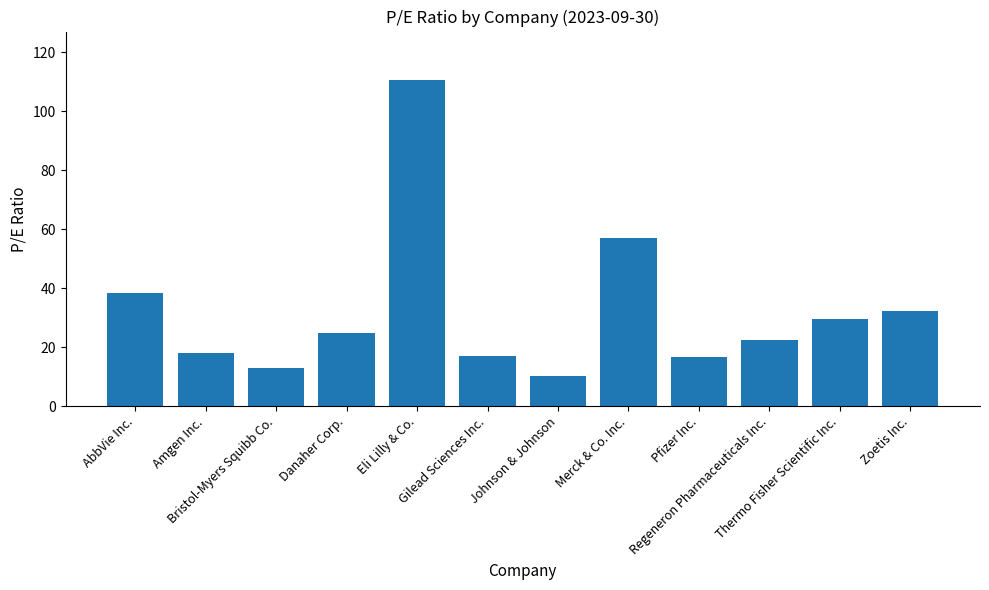

What is the sum of all values?

389.6